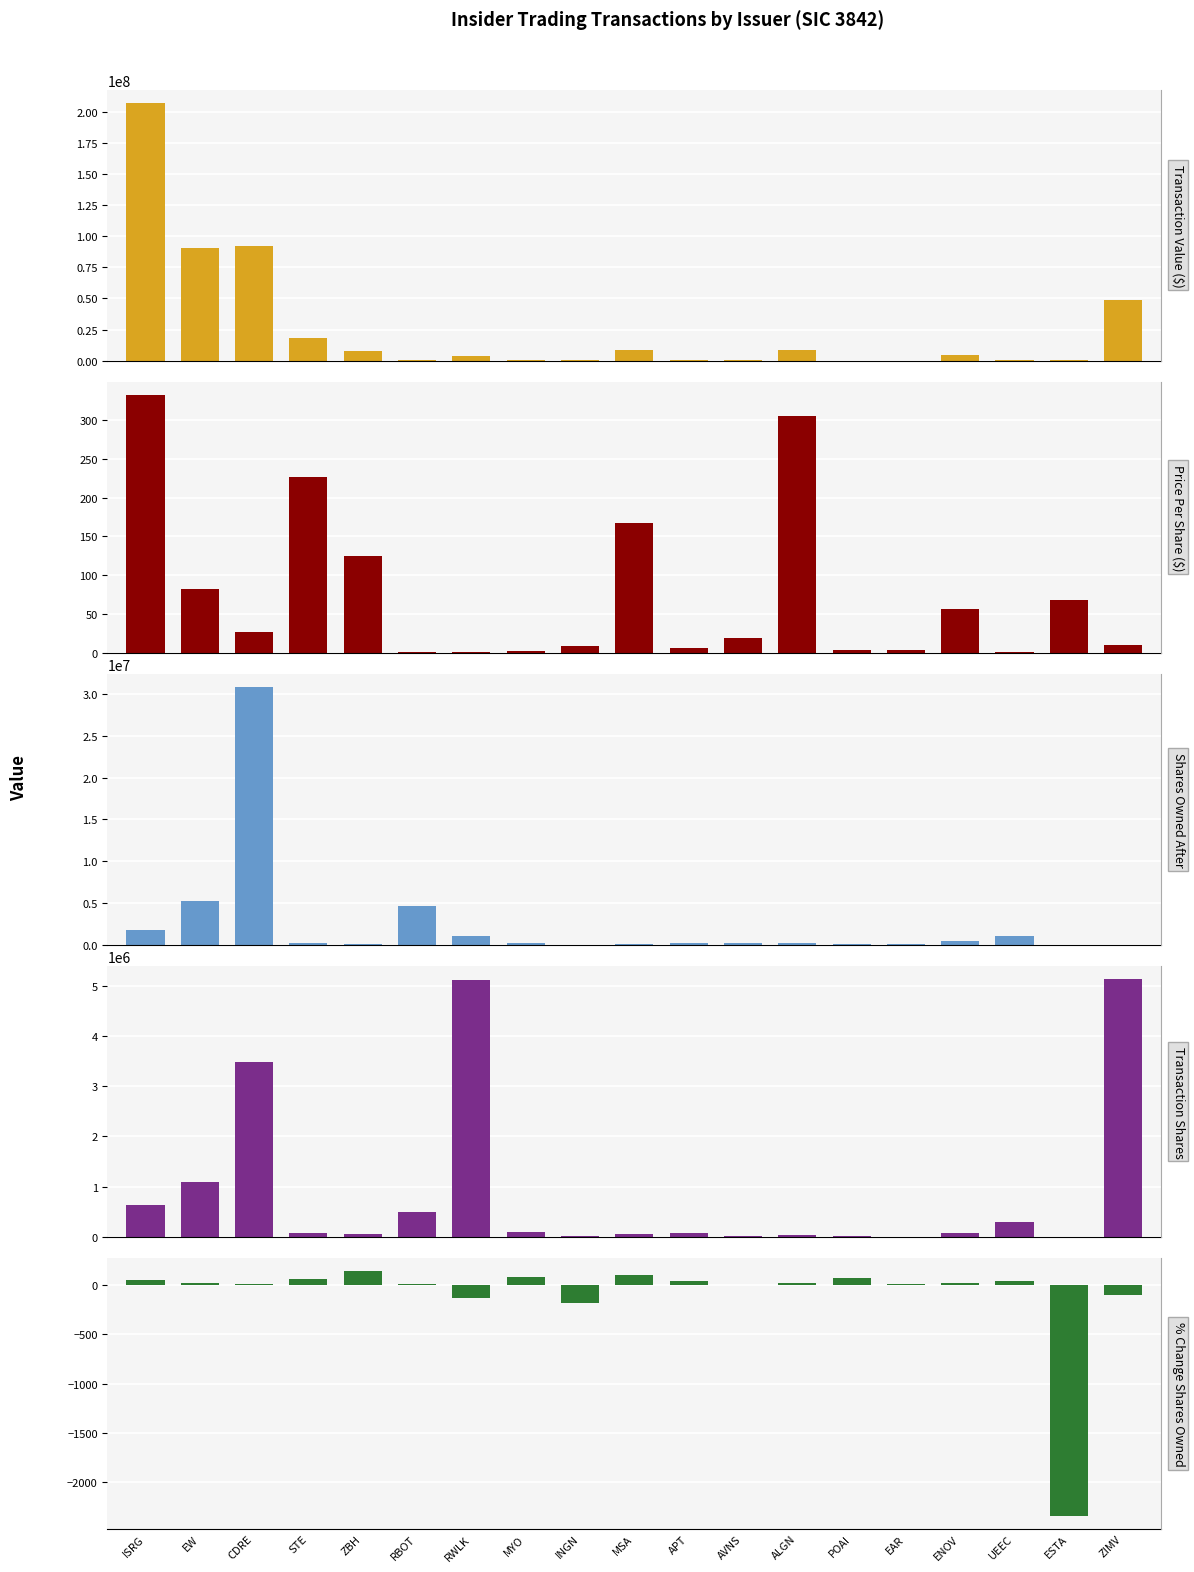

What is the maximum value shown in the chart?

207475881.0